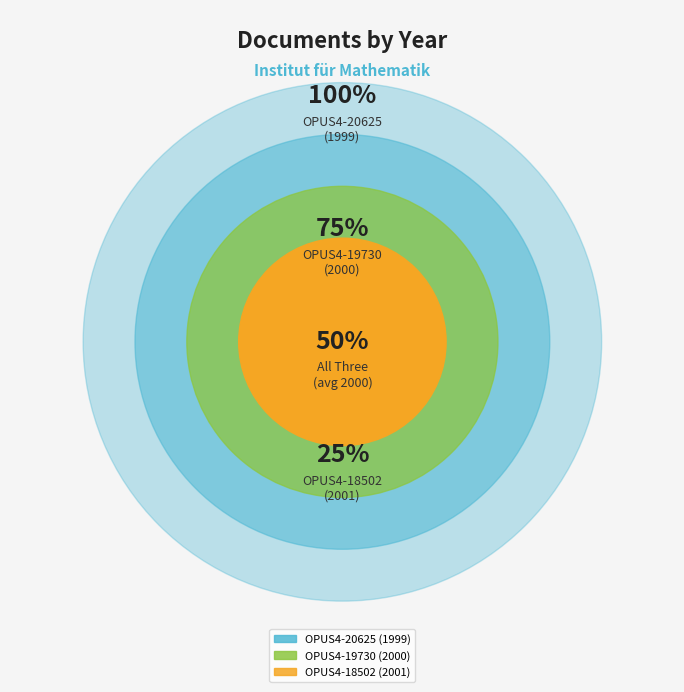

How many segments does this pie chart have?

3